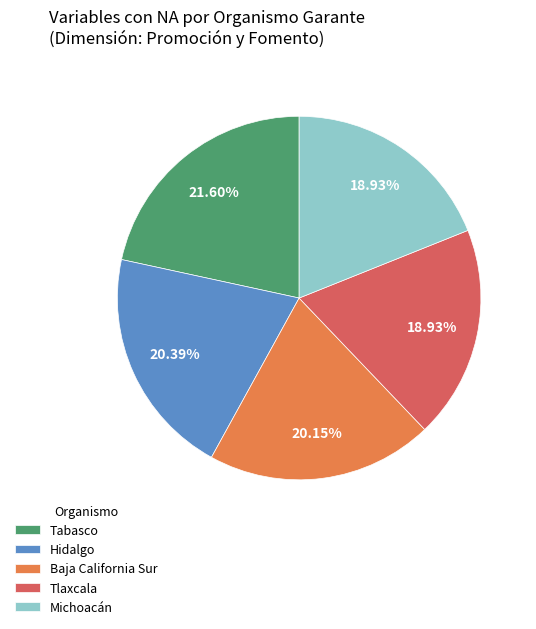

Between Tabasco and Tlaxcala, which is larger?

Tabasco